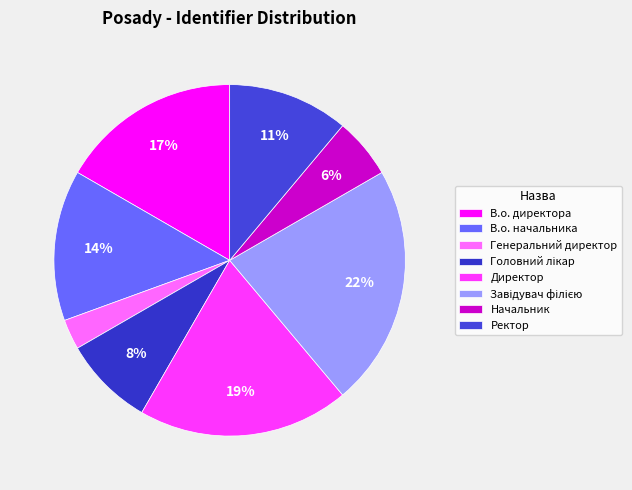

What percentage is the Начальник slice, to the nearest percent?

6%